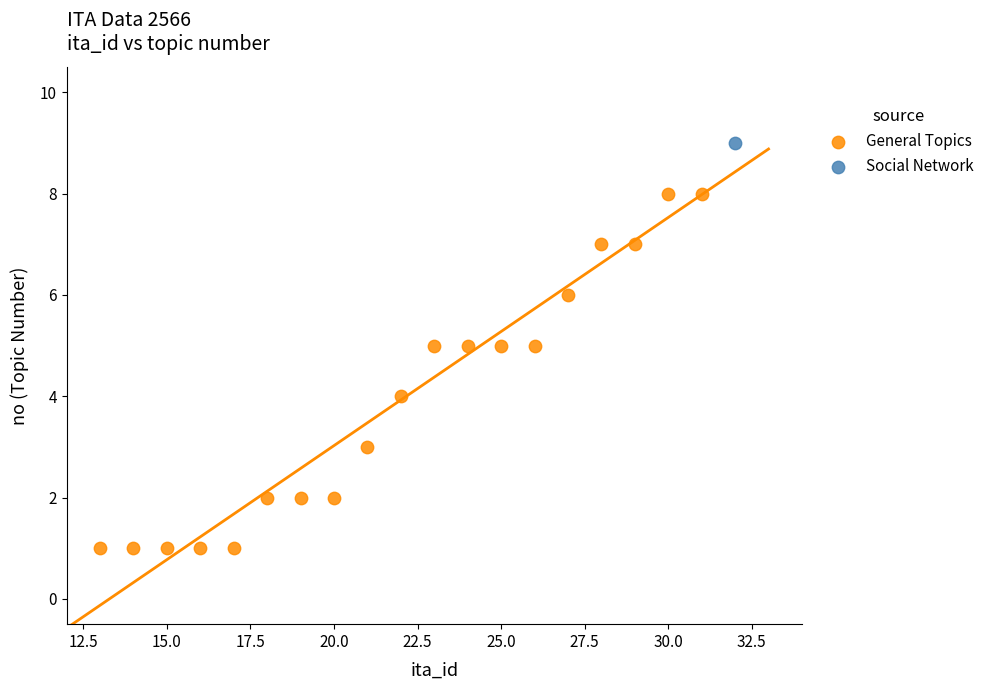

What are all the series names shown in the legend?

General Topics, Social Network